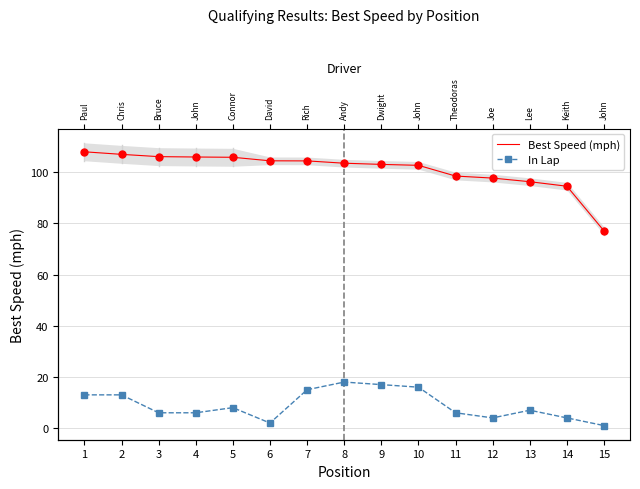

What is the difference between the maximum and minimum values in the Best Speed (mph) series?

30.9